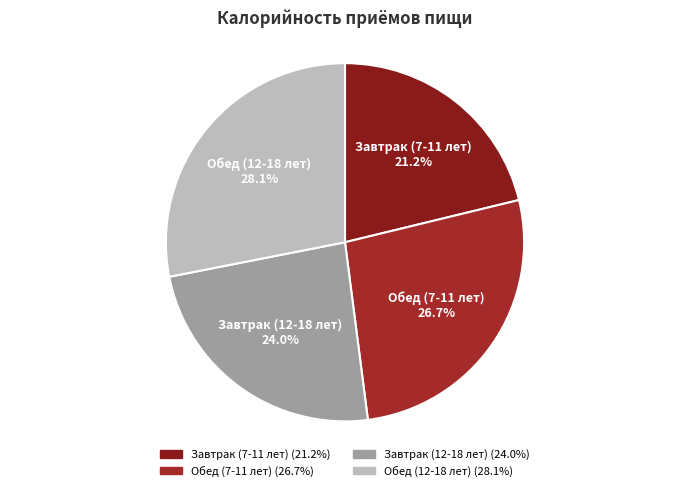

Which has a higher value, Обед (7-11 лет) or Завтрак (12-18 лет)?

Обед (7-11 лет)